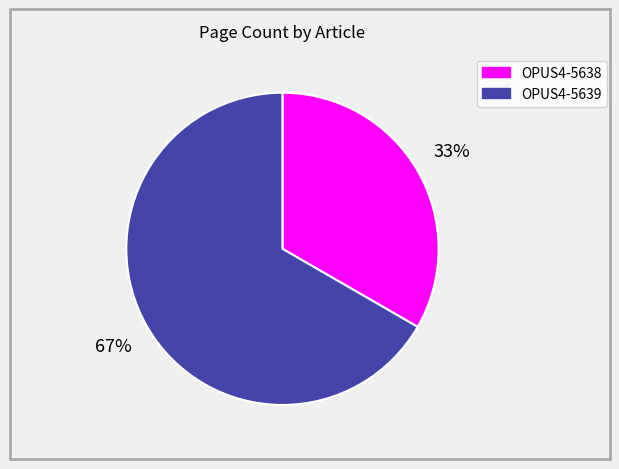

To the nearest percent, what is the combined percentage of OPUS4-5638 and OPUS4-5639?

100%